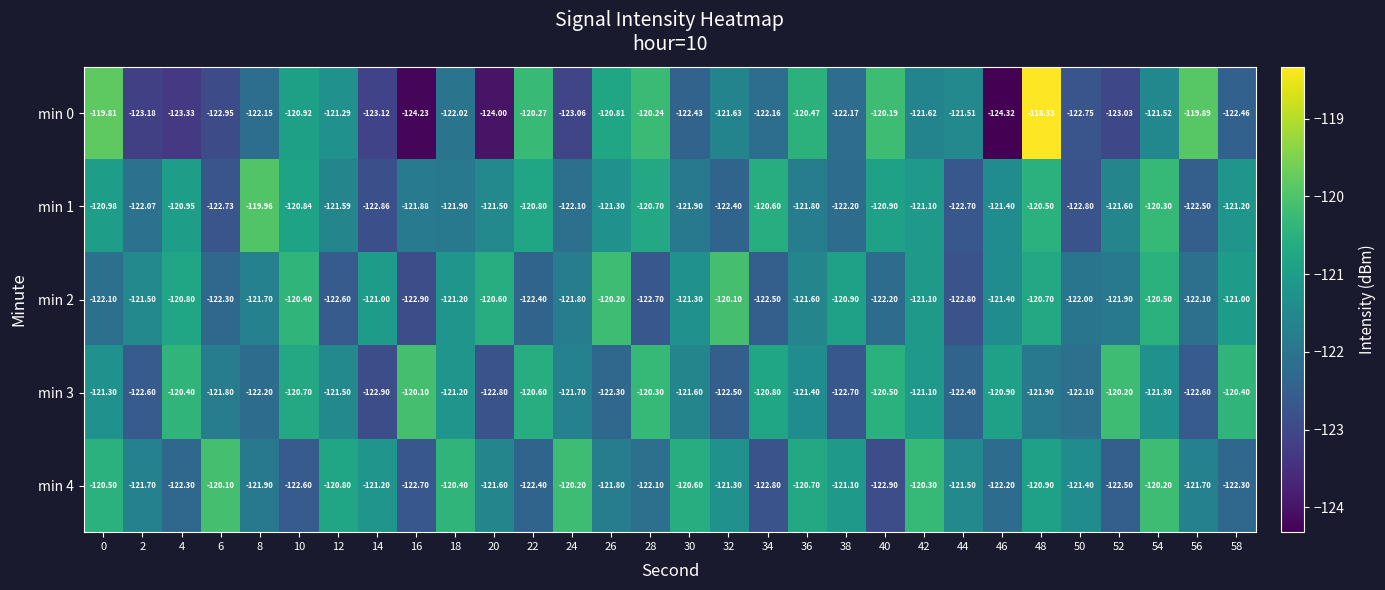

At which category is the sum across all series the highest?

48